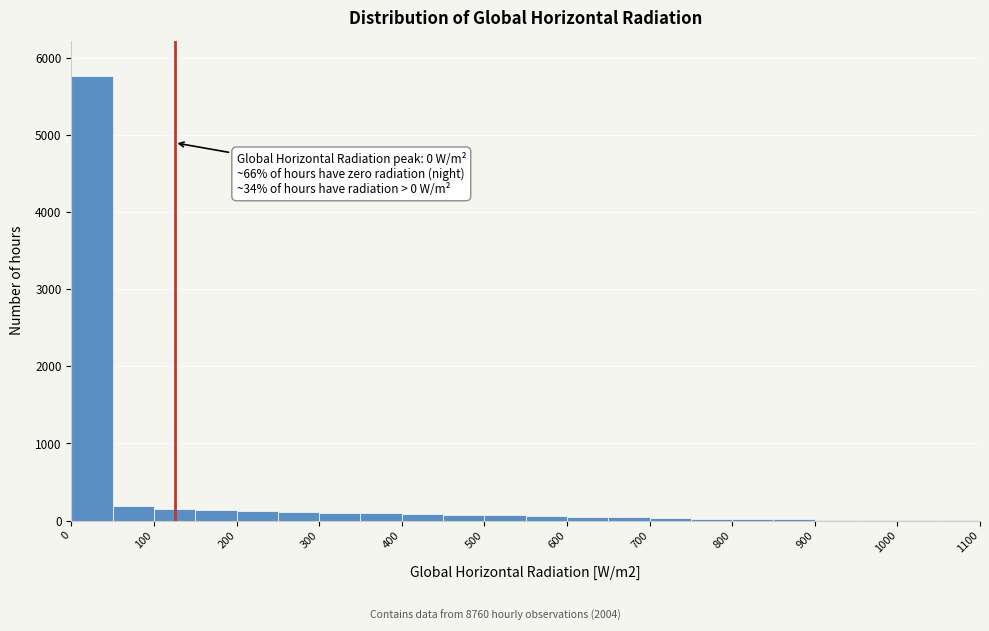

Which range on the x-axis has the tallest bar?

0 to 50